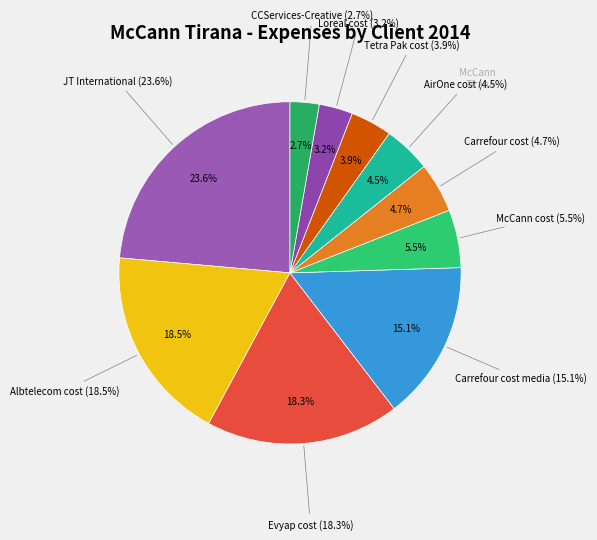

To the nearest percent, what percentage of the pie is CCServices-Creative?

3%